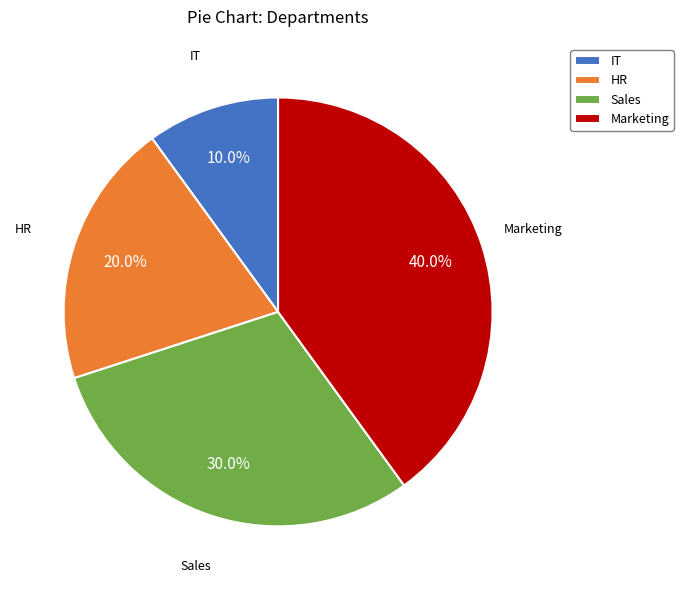

To the nearest percent, what is the average slice percentage?

25%